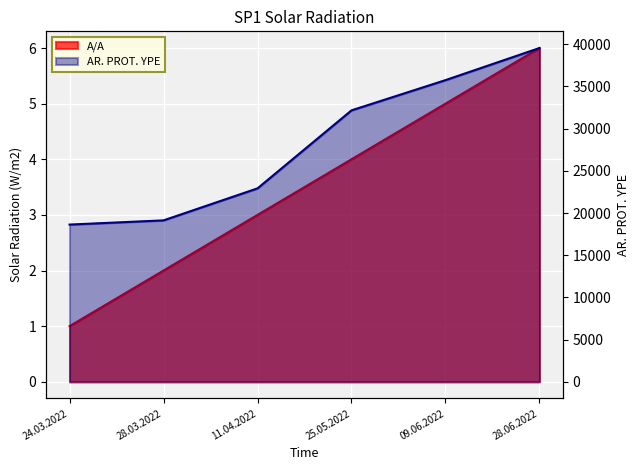

Which category has the highest value in the AR. PROT. YPE series?

28.06.2022